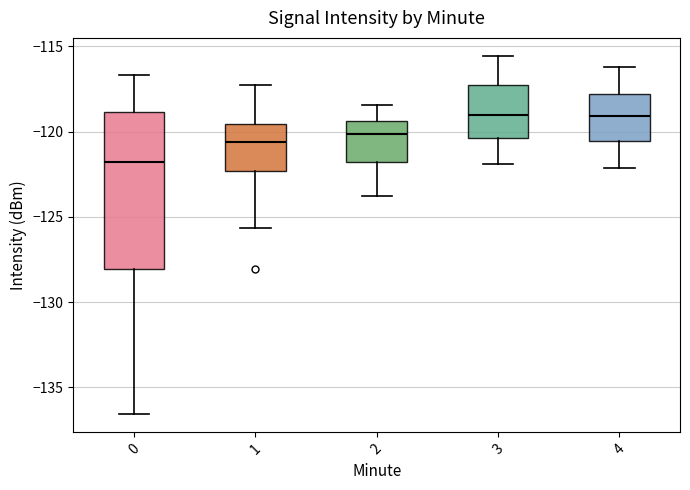

Where is the lower edge of the box at x = 4 on the y-axis? The values are not printed on the chart, so give them approximately, as read against the axis.

-120.5